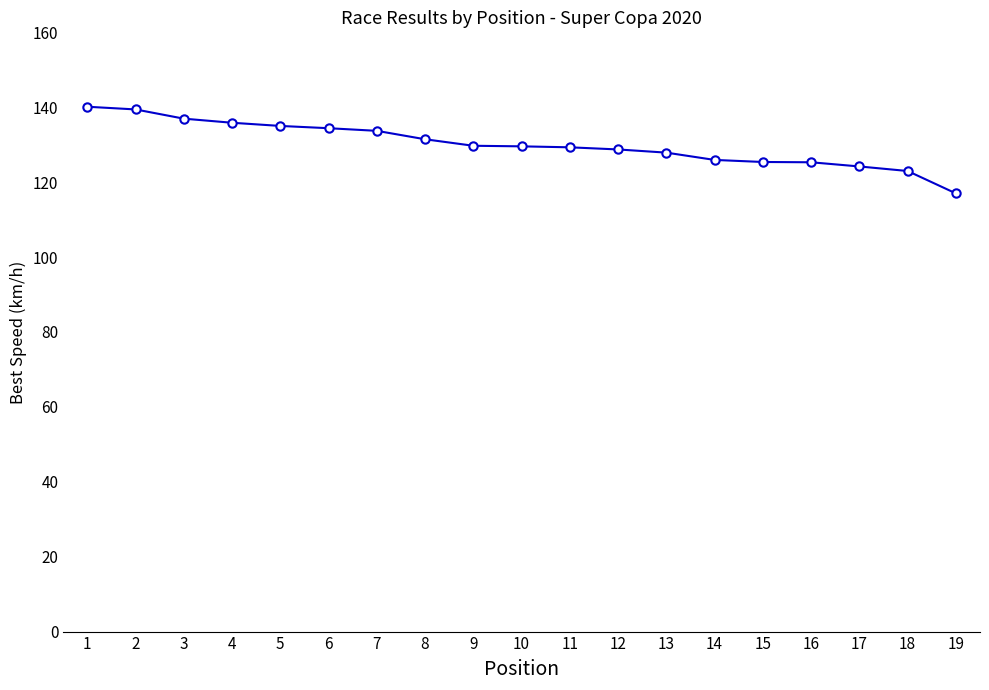

What is the sum of the values at 4 and 13?

263.7